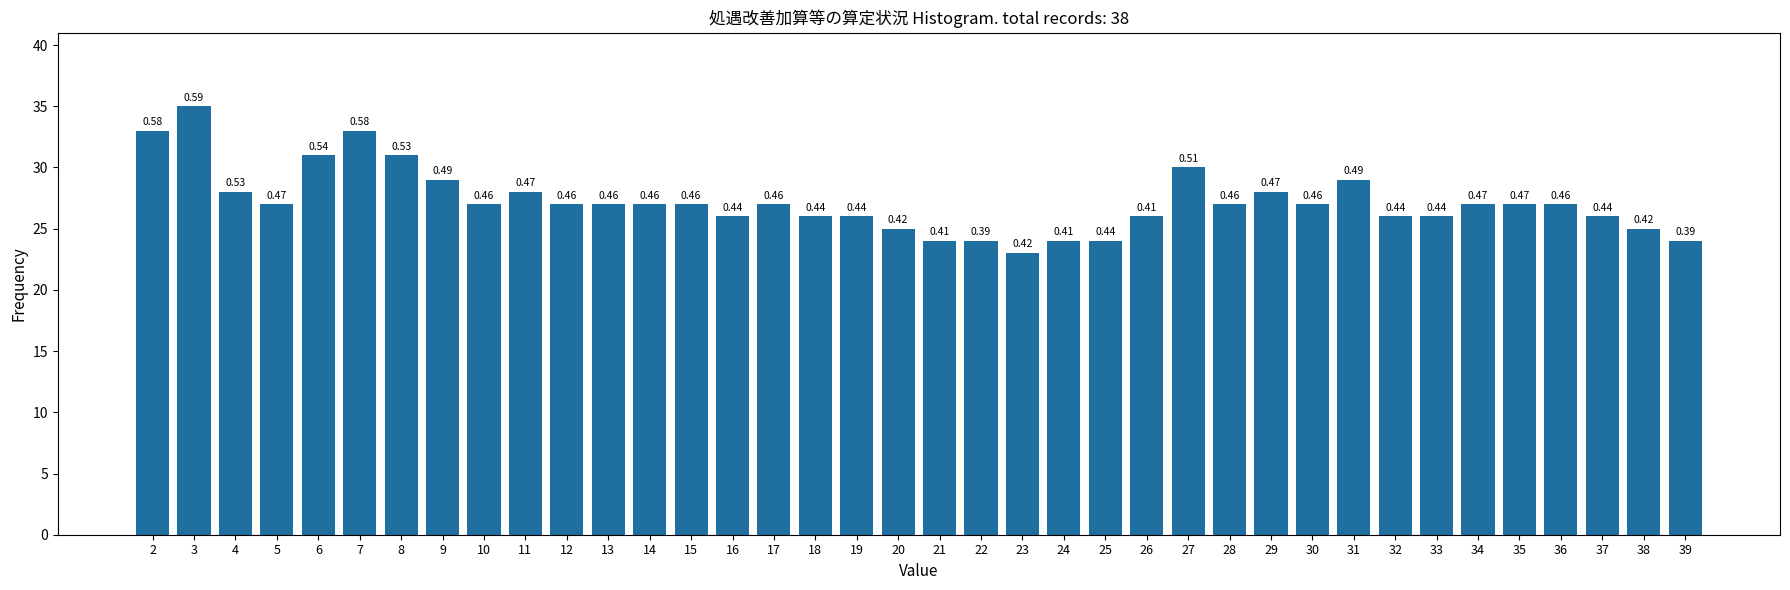

Does the chart contain any negative values?

No